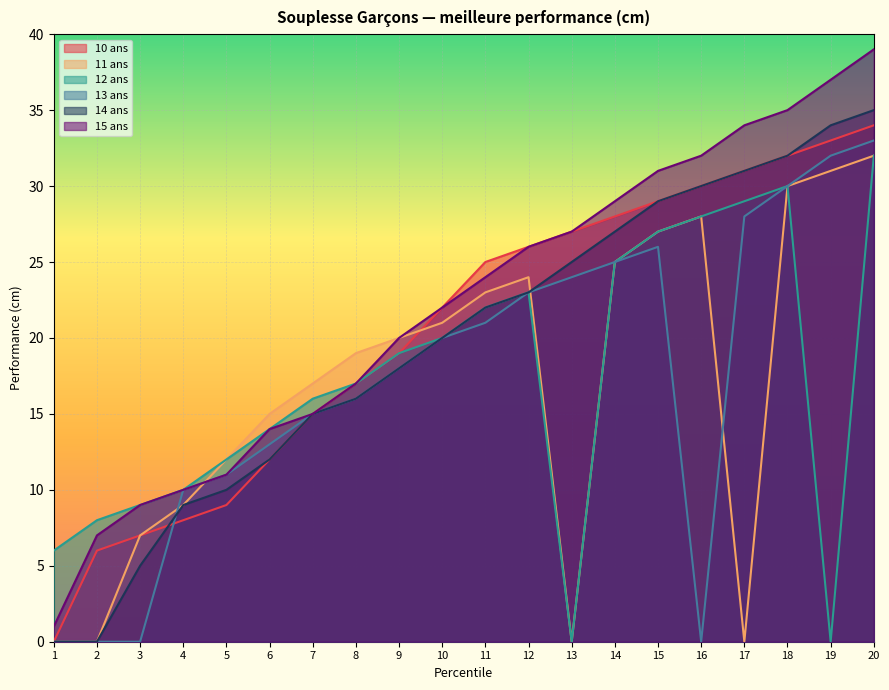

What is the spread (max minus min) of values at 12?

3